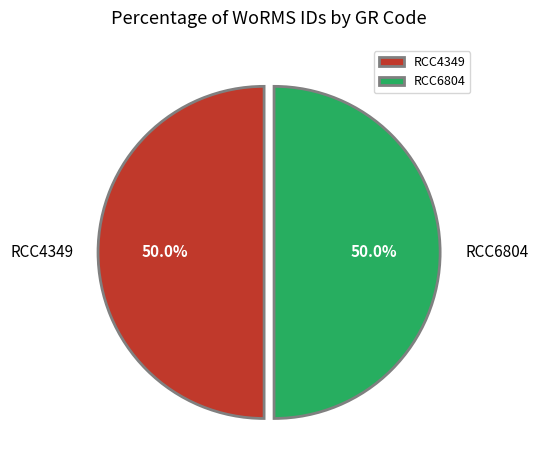

To the nearest percent, what is the combined percentage of RCC4349 and RCC6804?

100%